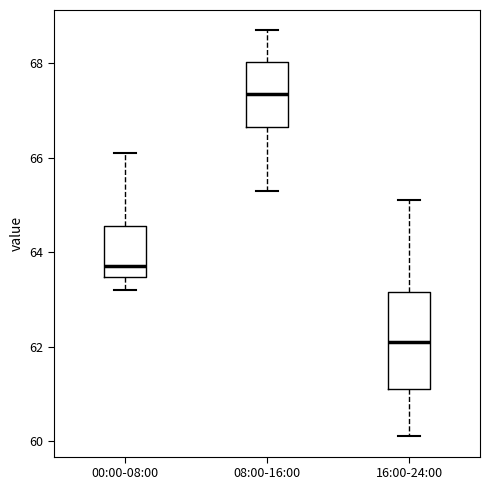

Which box is the tallest, from its lower edge to its upper edge?

16:00-24:00